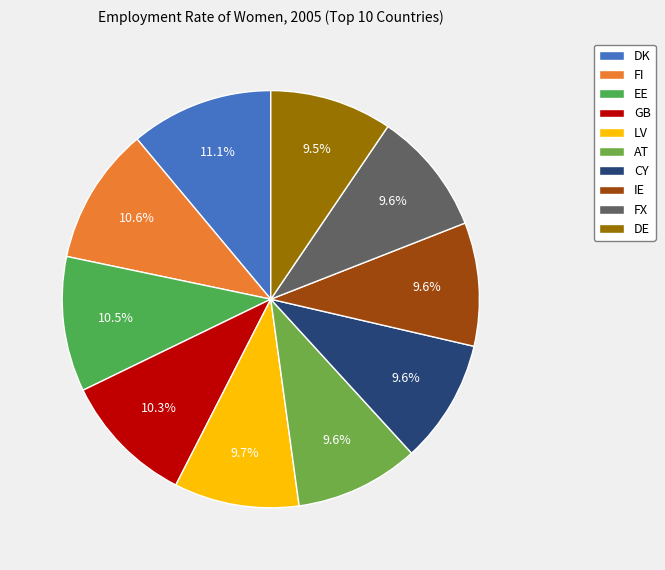

How many slices are in this pie chart?

10